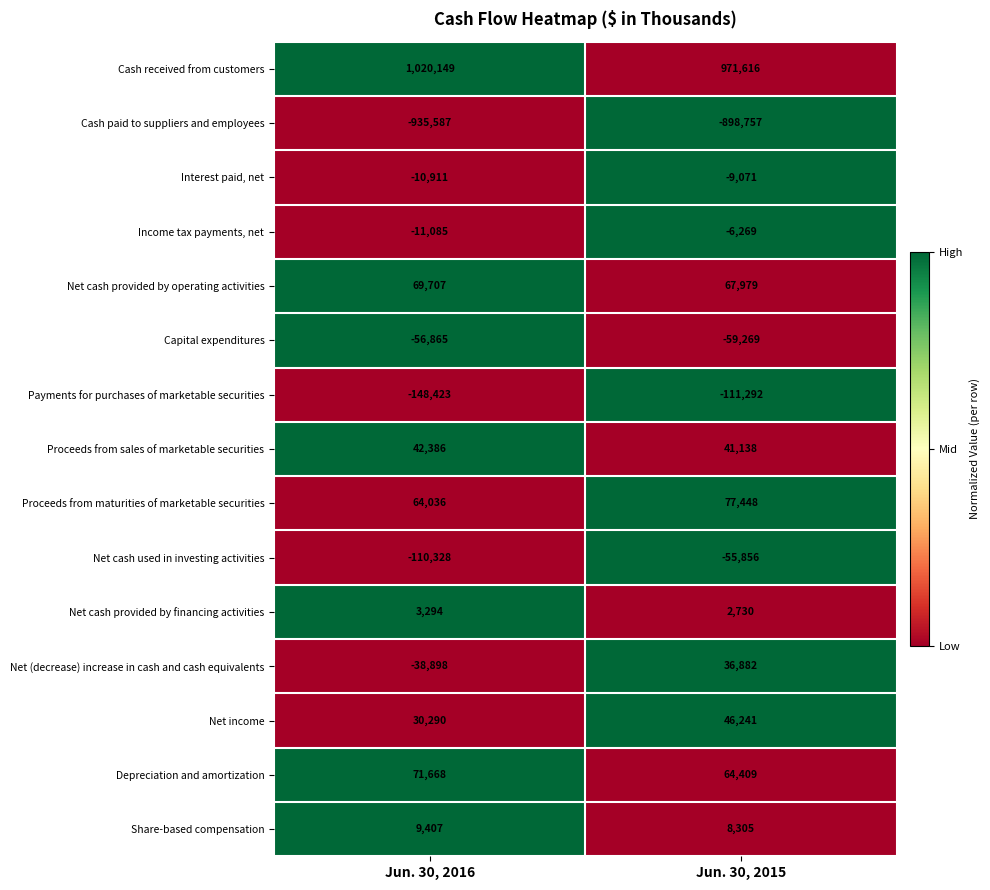

True or false: Payments for purchases of marketable securities has a value of -111292 at Jun. 30, 2015.

True